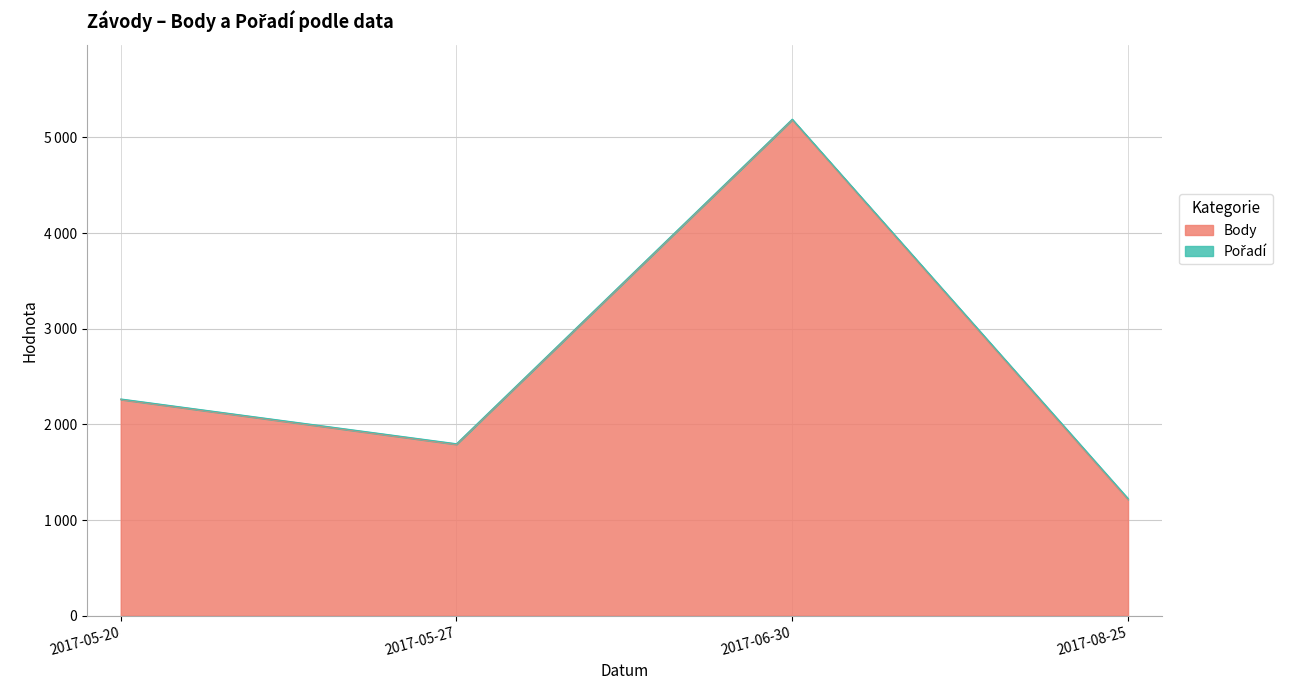

List the labels in order of value, largest first.

2017-06-30, 2017-05-20, 2017-05-27, 2017-08-25